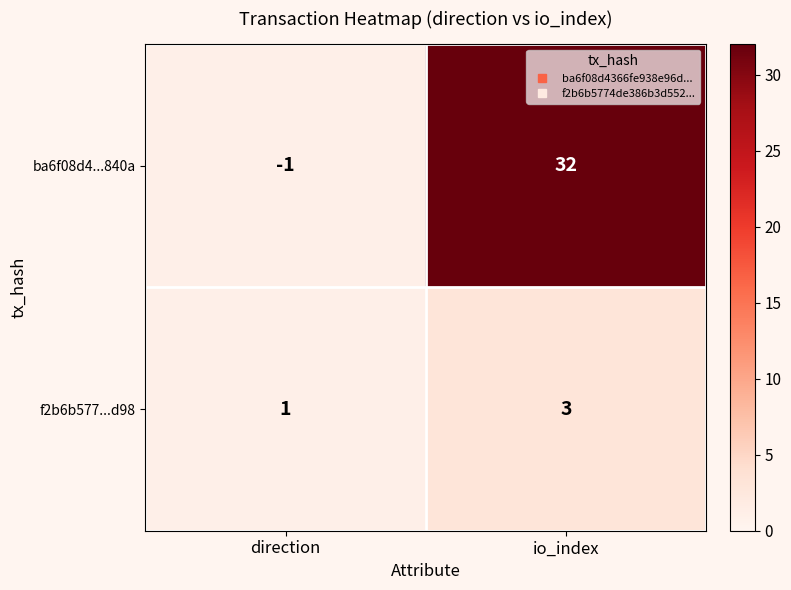

The f2b6b577...d98 series shows 3 at io_index. True or false?

True